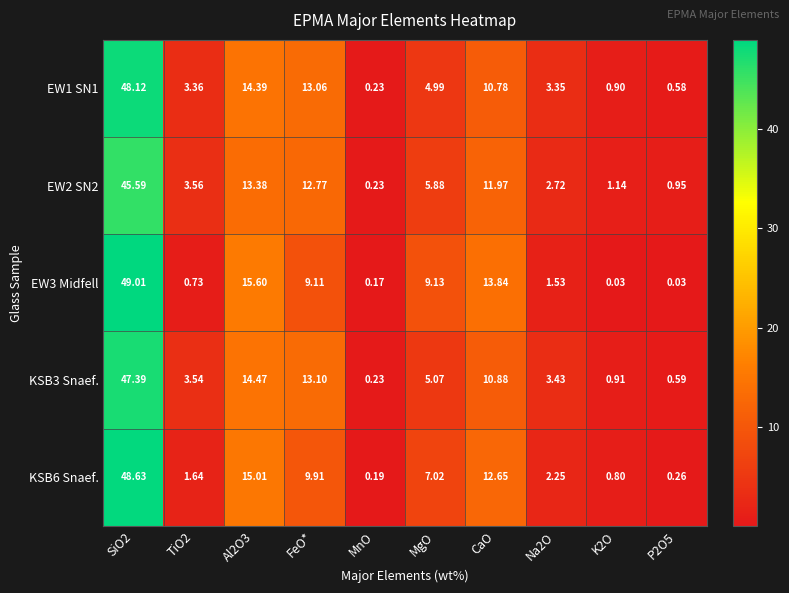

How many values in the KSB3 Snaef. series are below 5?

5